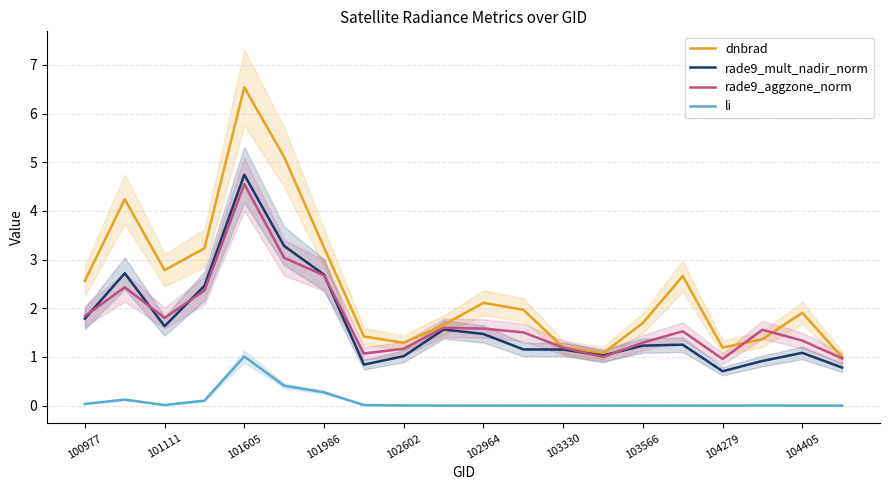

Does the chart have visible grid lines?

Yes